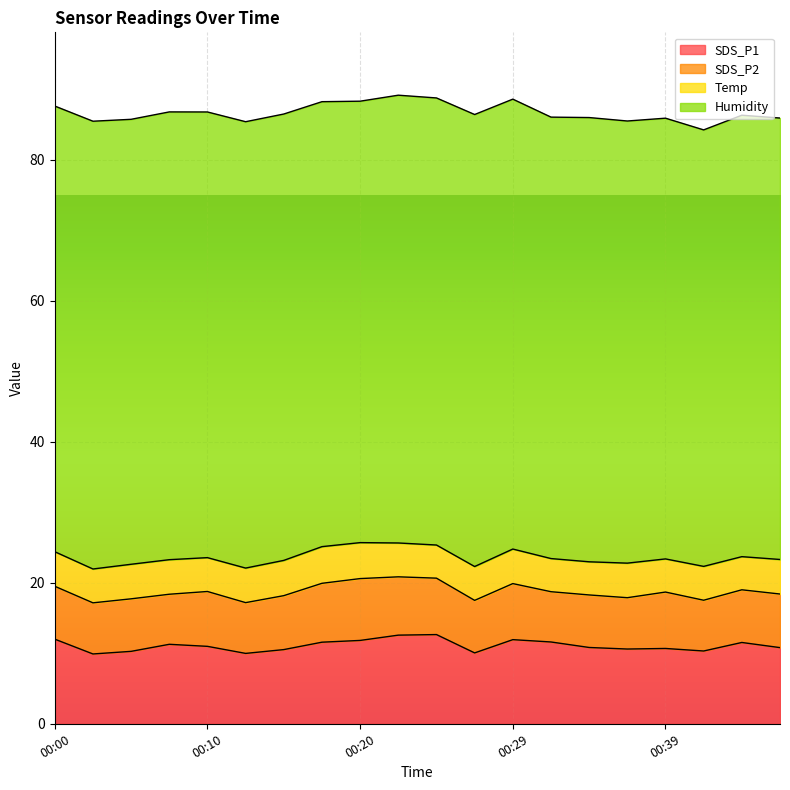

Is it true that Temp equals 3.0 at 00:39?

False